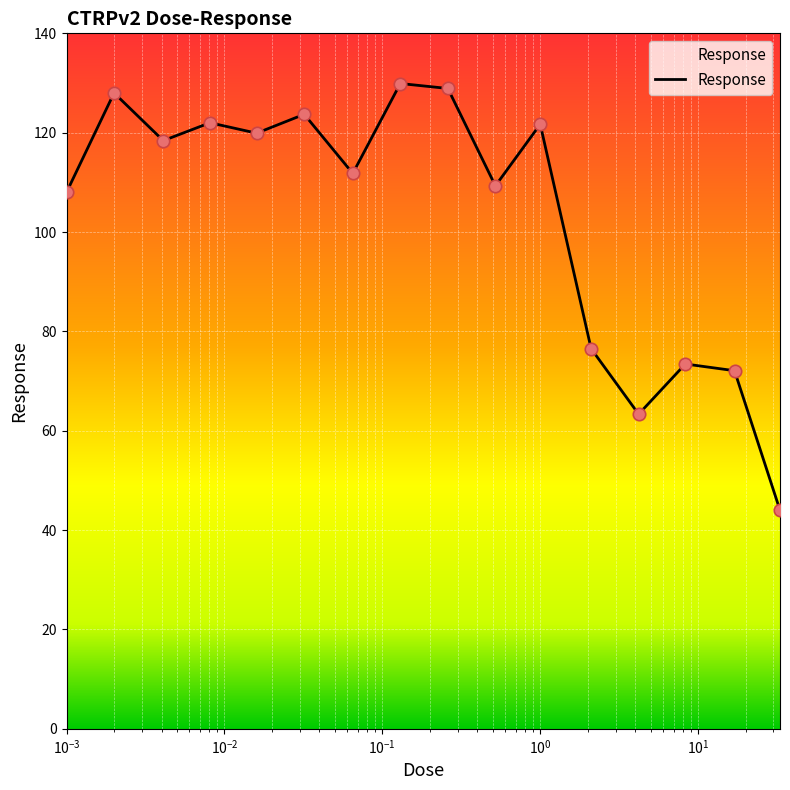

What is the greatest value displayed?

129.9